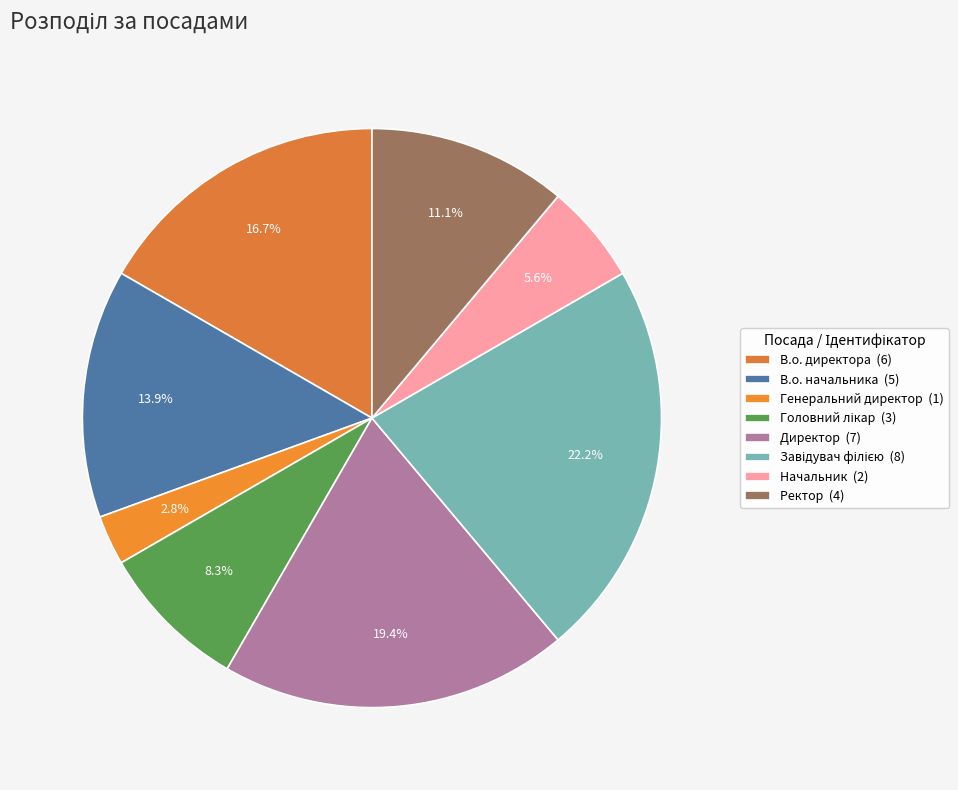

Is Головний лікар the majority of the pie?

No